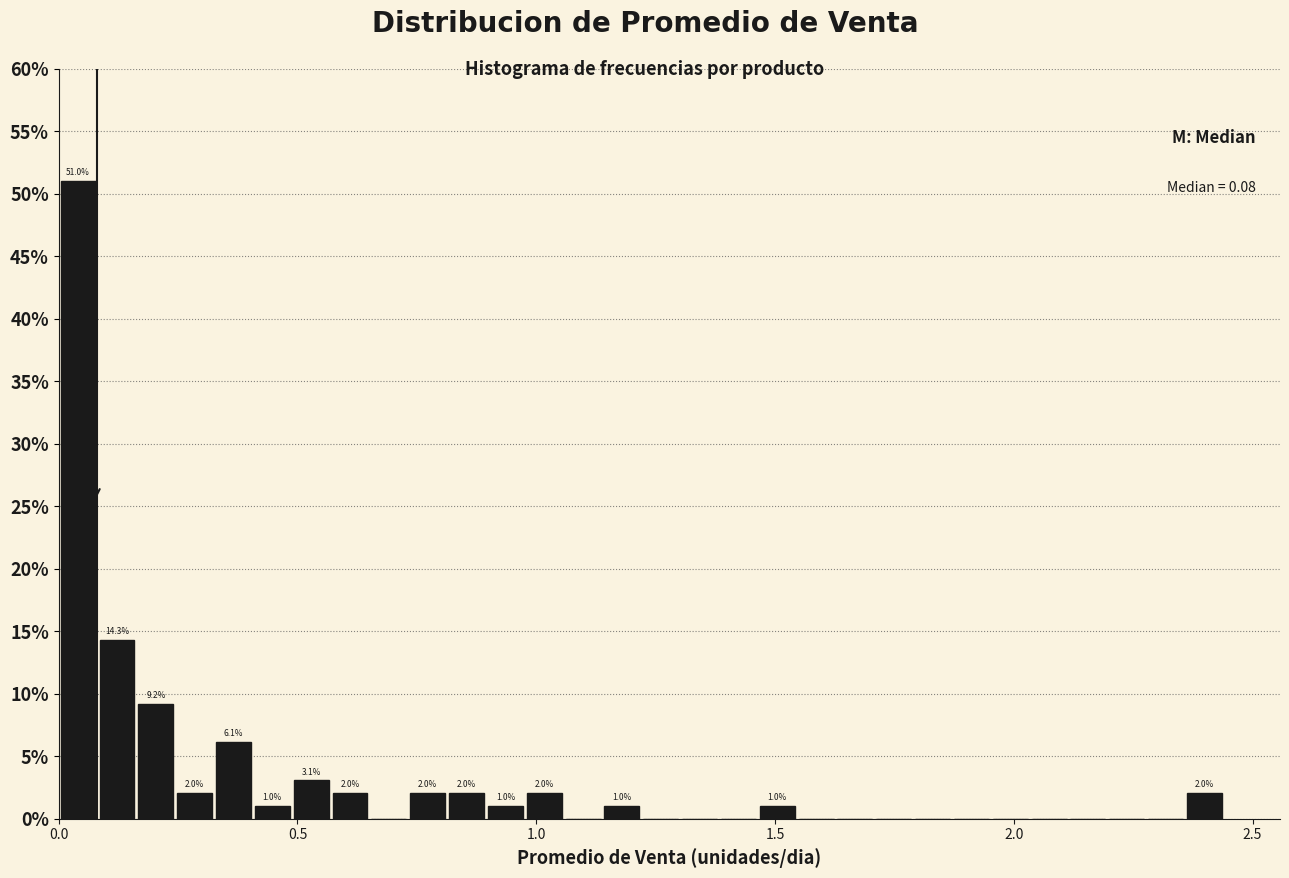

Around what value on the x-axis is the tallest bar? Give the approximate position of its centre, as read against the axis.

0.05